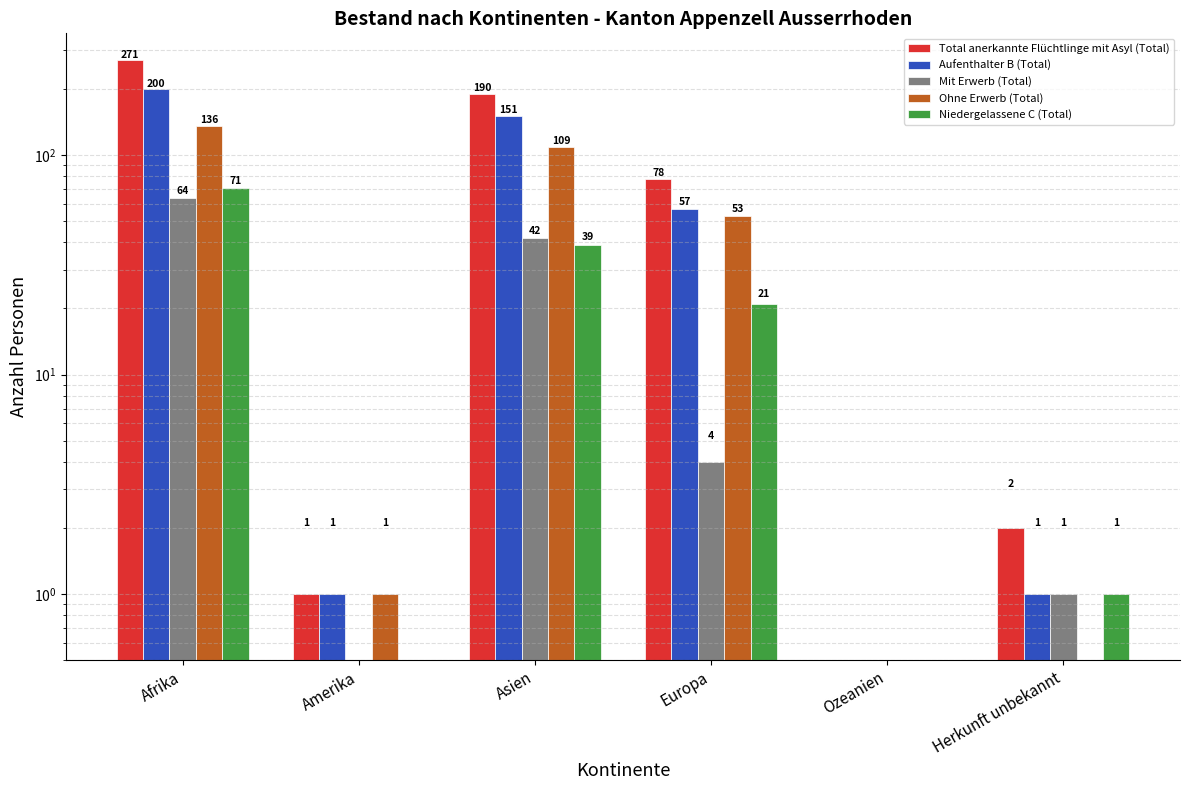

What is the difference between the maximum and minimum values in the Aufenthalter B (Total) series?

200